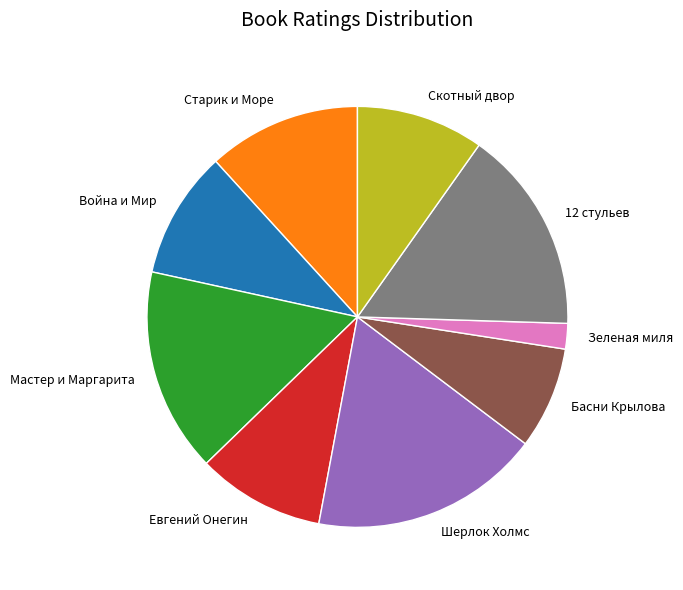

What is the largest slice in the pie chart?

Шерлок Холмс